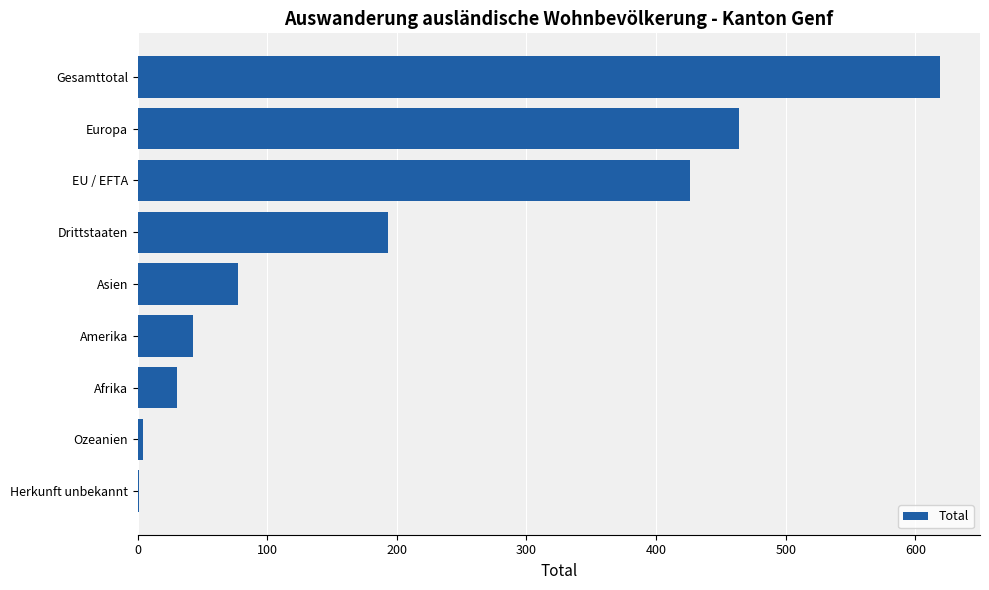

The value at Drittstaaten is 92. True or false?

False